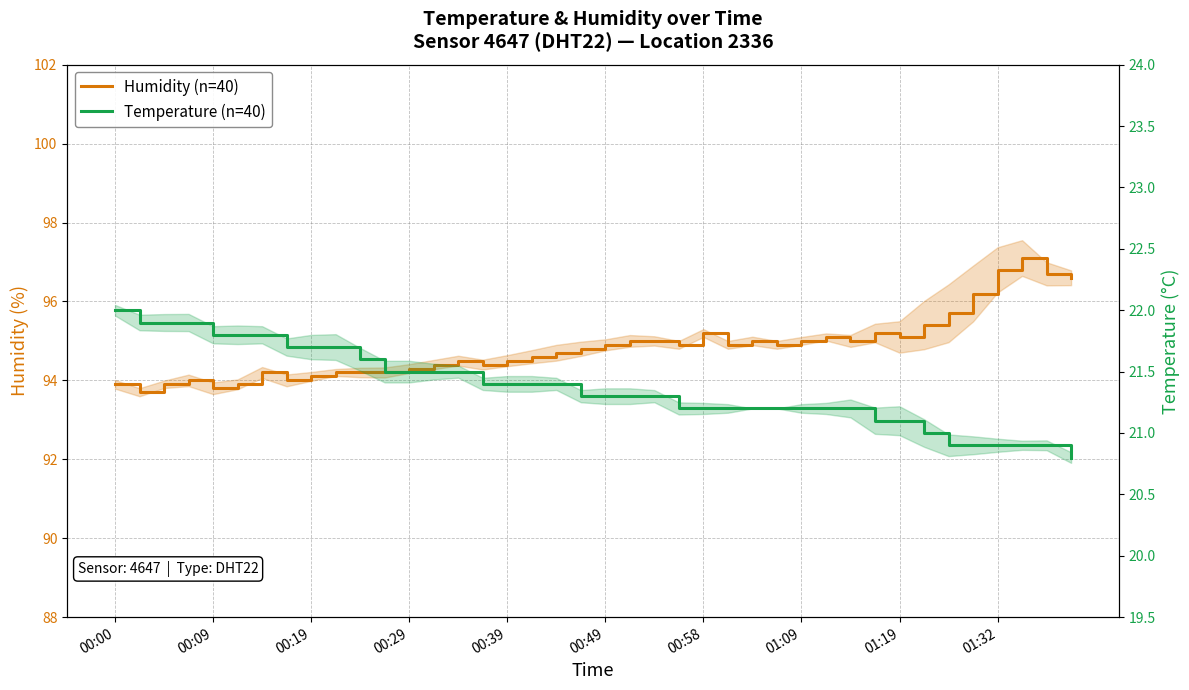

Between 29 and 30, which series saw the biggest shift?

Humidity (n=40)